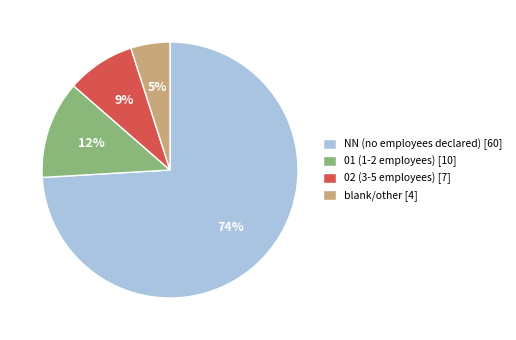

Combined, do 02 (3-5 employees) [7] and NN (no employees declared) [60] account for over 50%?

Yes